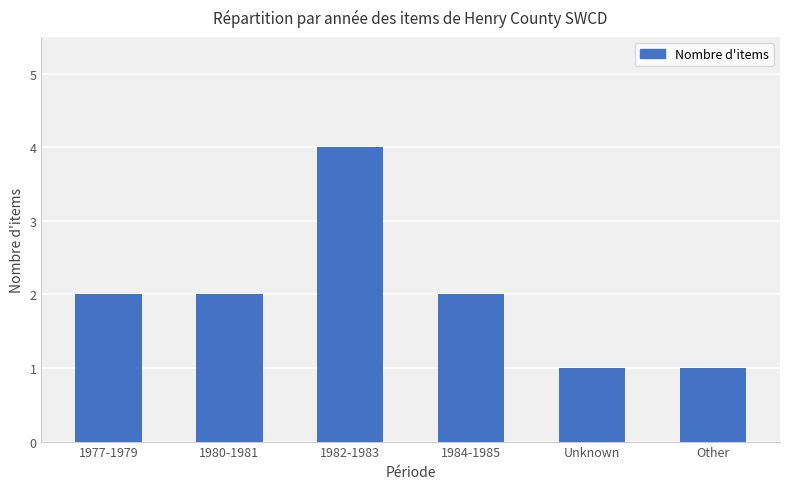

The value at Other is 2. True or false?

False